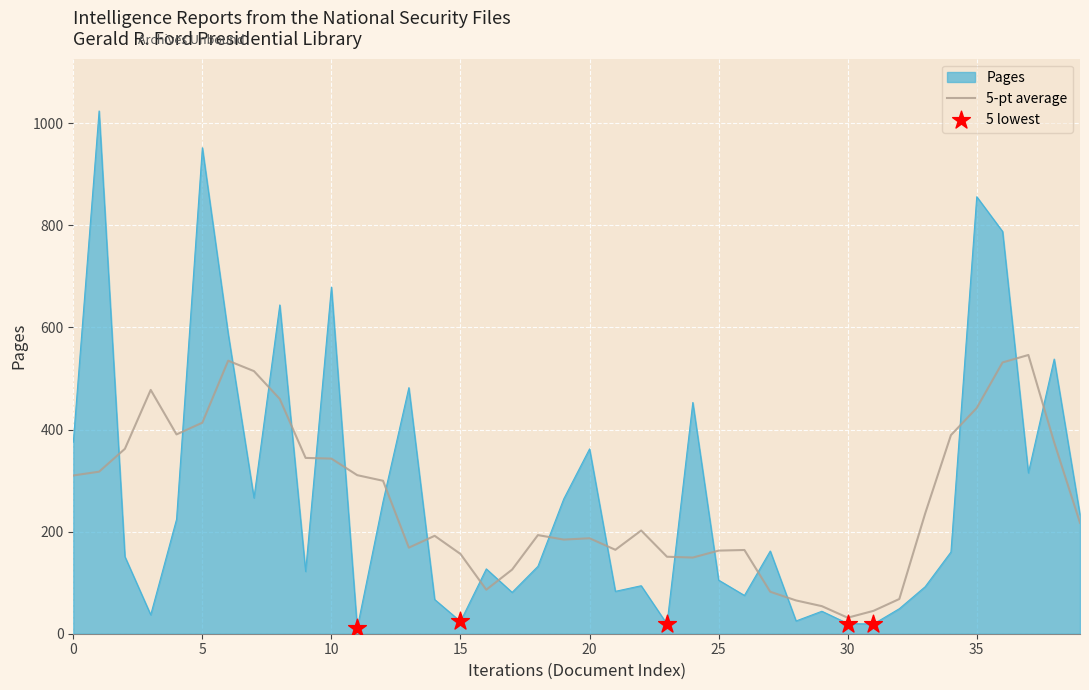

What is the greatest value displayed?

1024.0